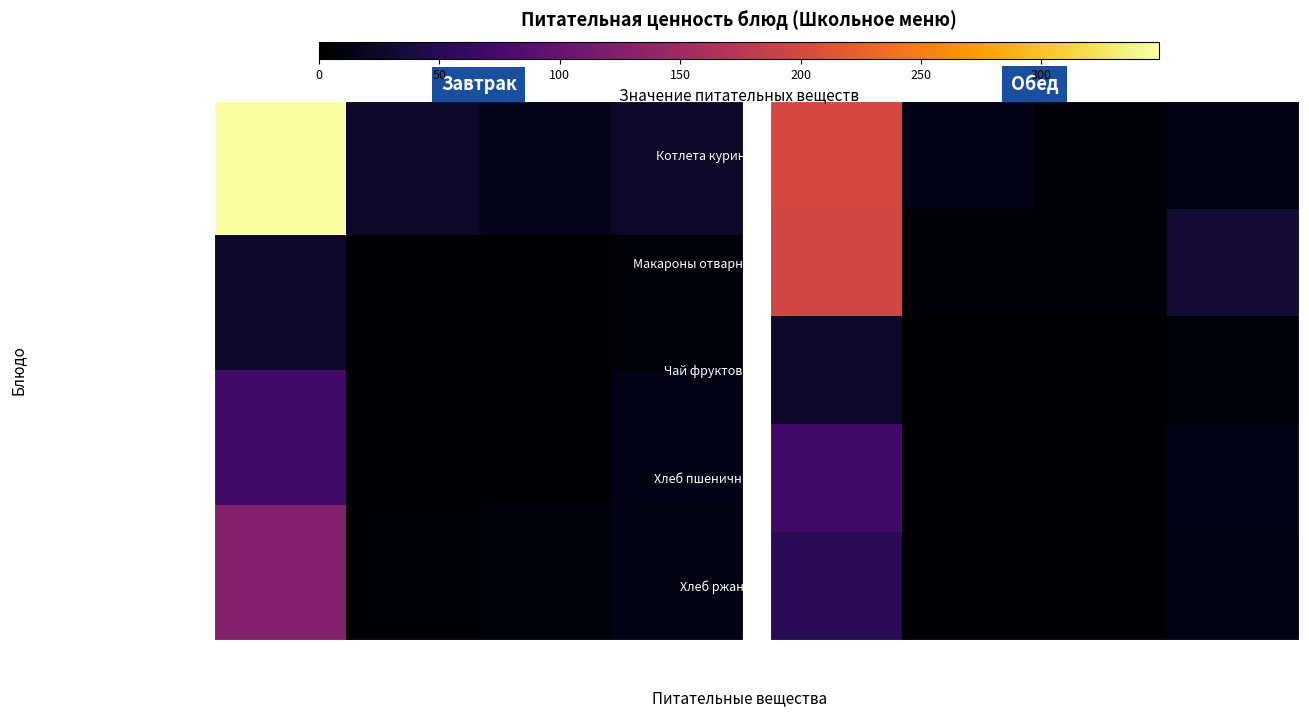

What is the sum of the Хлеб ржаной values at Белки and Калорийность?

53.2